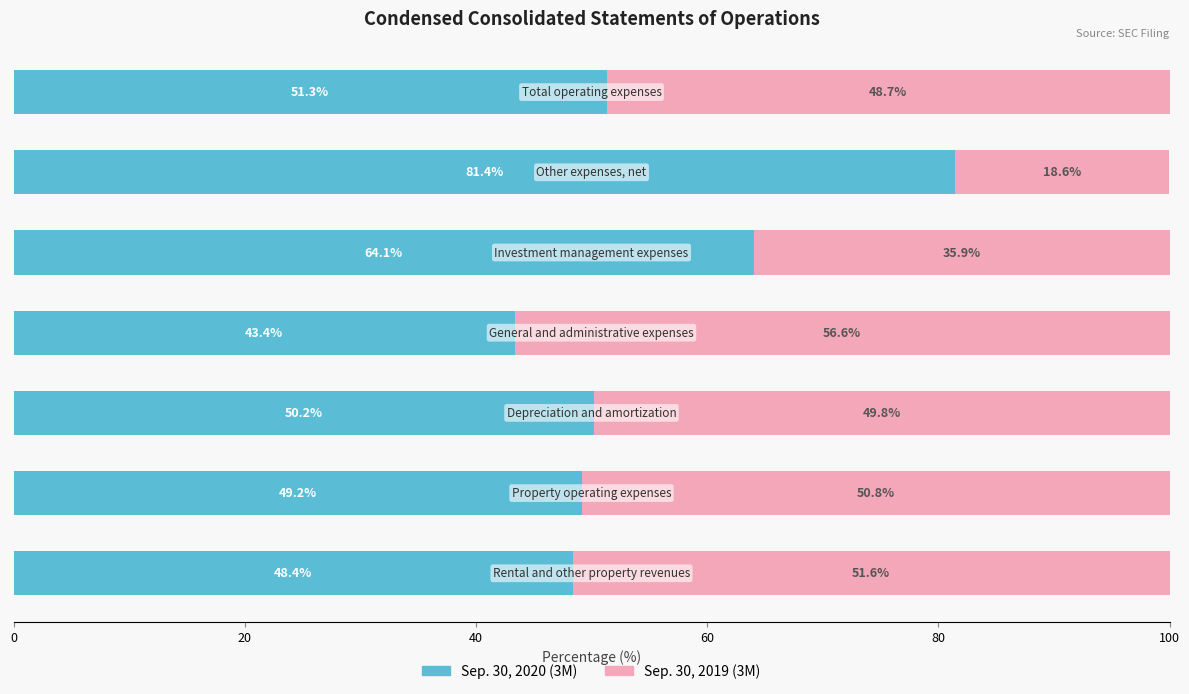

What is the lowest value of the Sep. 30, 2020 (3M) series?

43.4